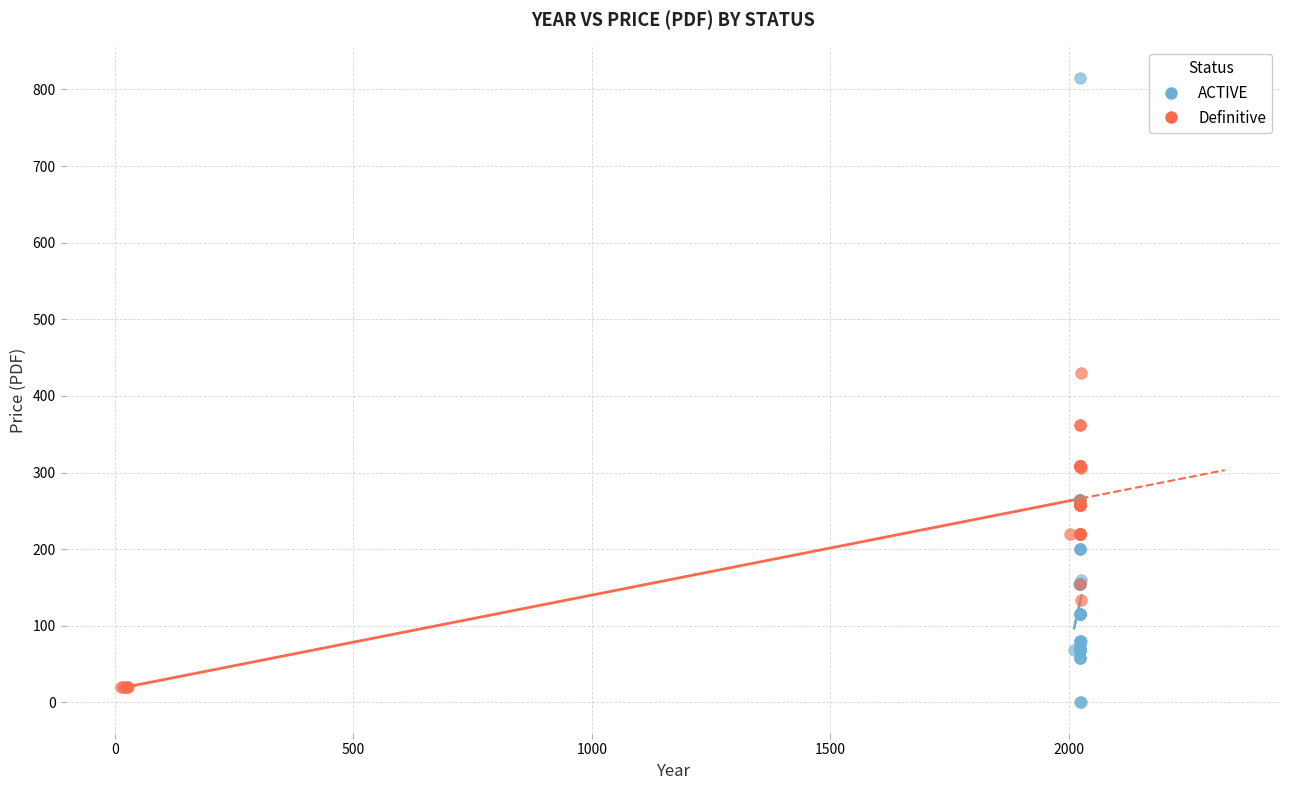

Which series contains the highest Y value?

ACTIVE